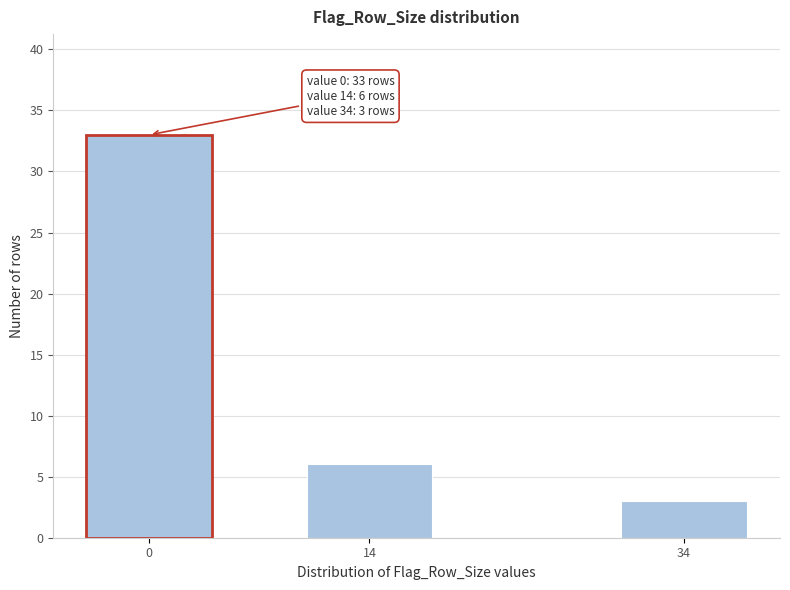

Reading left to right, extract all data points from this chart.

33	6	3